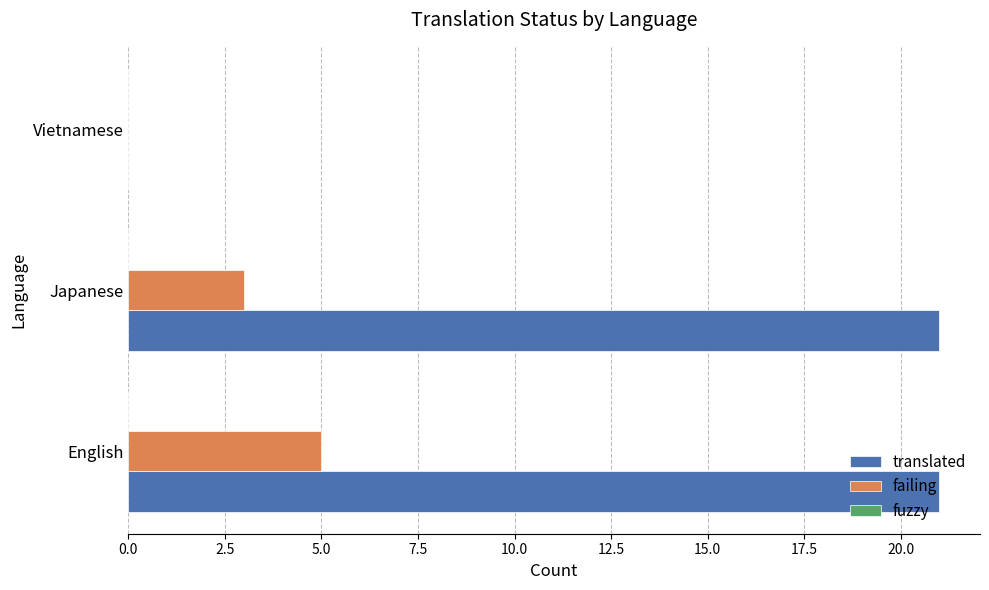

The failing series shows 3 at English. True or false?

False